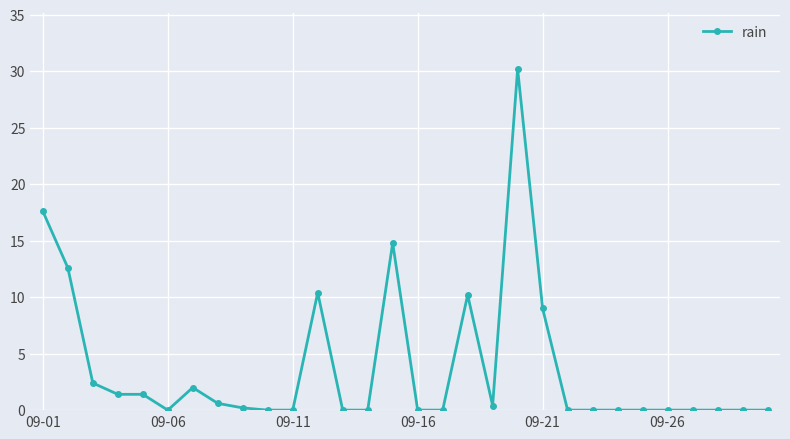

How many lines are shown in the chart?

1